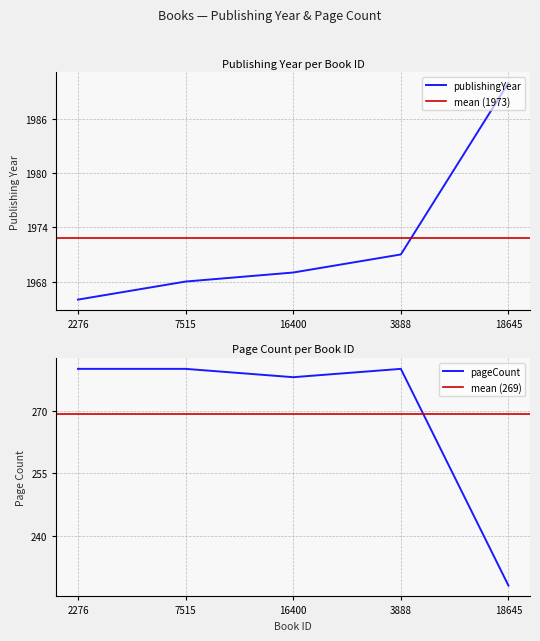

Rank the categories by pageCount value from lowest to highest.

18645, 16400, 2276, 7515, 3888